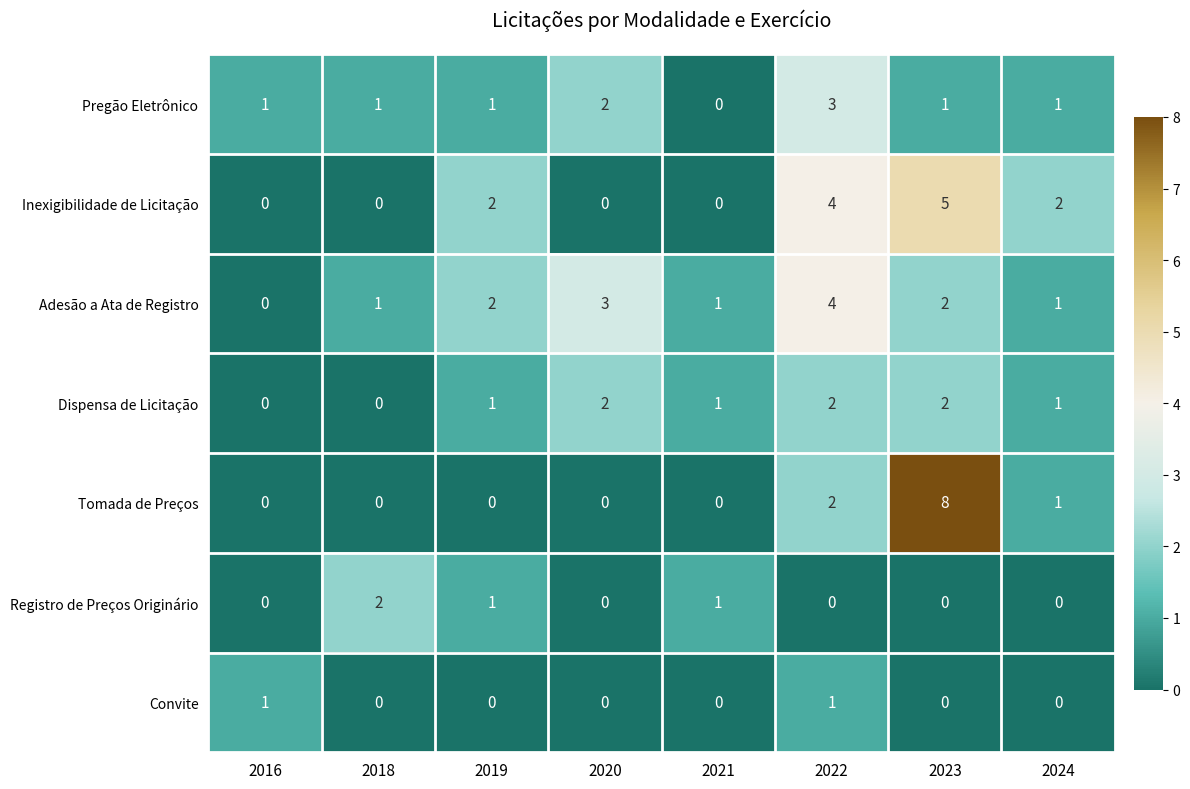

Between 2020 and 2022, which series saw the biggest shift?

Inexigibilidade de Licitação